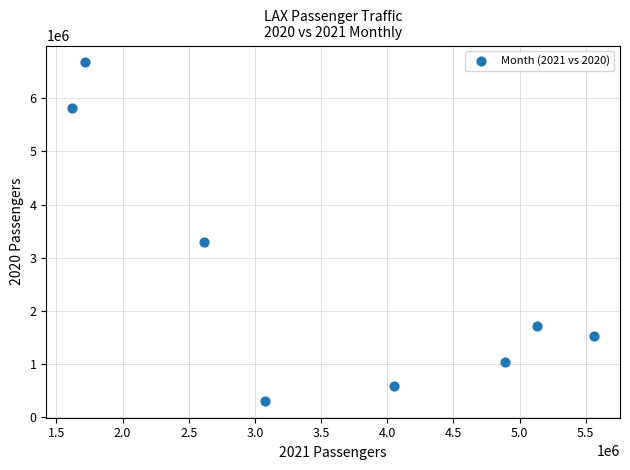

What Y value in the scatter plot is closest to 3488907?

3287411